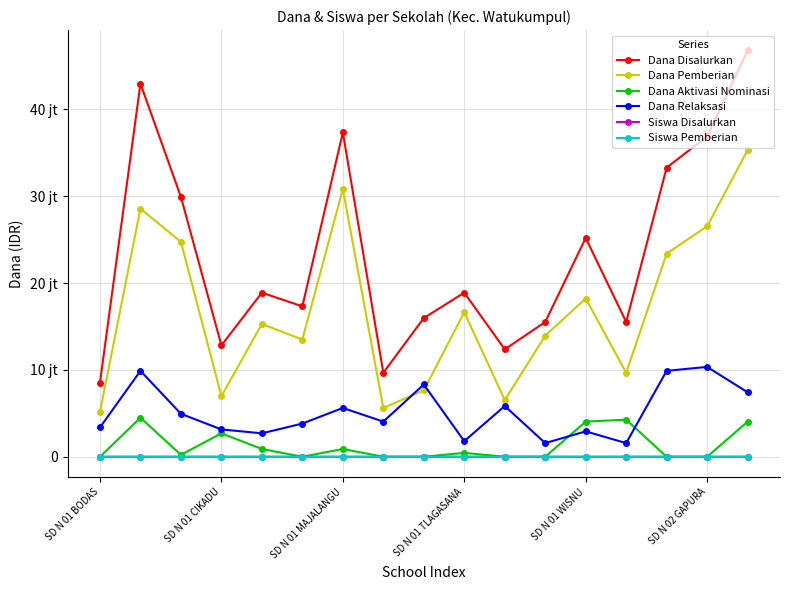

Reading left to right, list all the values displayed in this chart.

Dana Disalurkan: 8550000	42975000	29925000	12825000	18900000	17325000	37350000	9675000	15975000	18900000	12375000	15525000	25200000	15525000	33300000	36900000	46800000
Dana Pemberian: 5175000	28575000	24750000	6975000	15300000	13500000	30825000	5625000	7650000	16650000	6525000	13950000	18225000	9675000	23400000	26550000	35325000
Dana Aktivasi Nominasi: 0	4500000	225000	2700000	900000	0	900000	0	0	450000	0	0	4050000	4275000	0	0	4050000
Dana Relaksasi: 3375000	9900000	4950000	3150000	2700000	3825000	5625000	4050000	8325000	1800000	5850000	1575000	2925000	1575000	9900000	10350000	7425000
Siswa Disalurkan: 20	109	75	35	42	47	92	24	39	50	32	38	60	40	83	93	112
Siswa Pemberian: 12	72	60	19	34	37	76	15	17	45	19	34	43	25	57	67	86